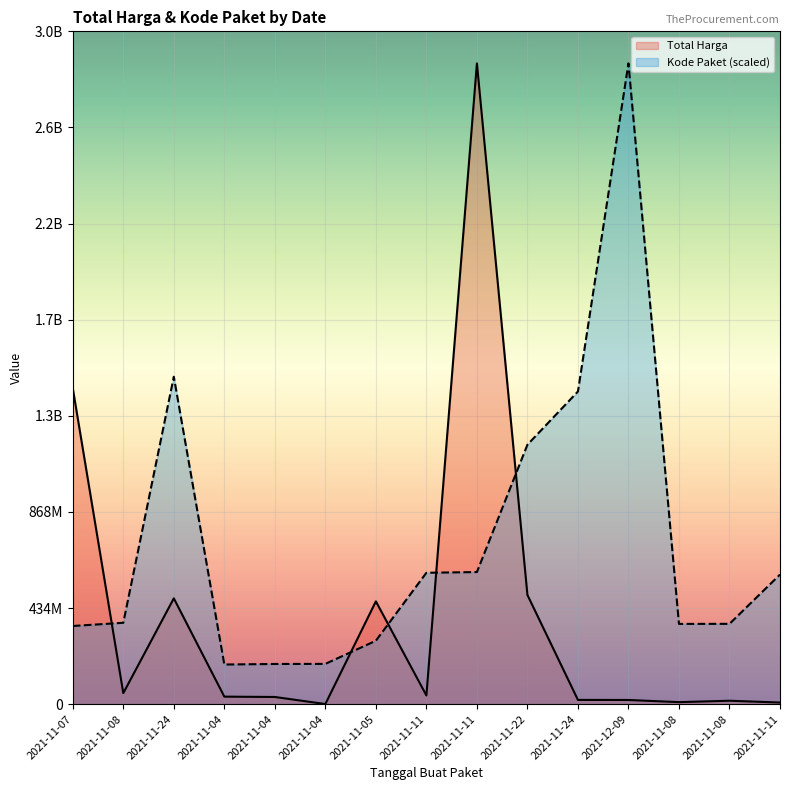

What is the sum of all Kode Paket values?

11000031515.9